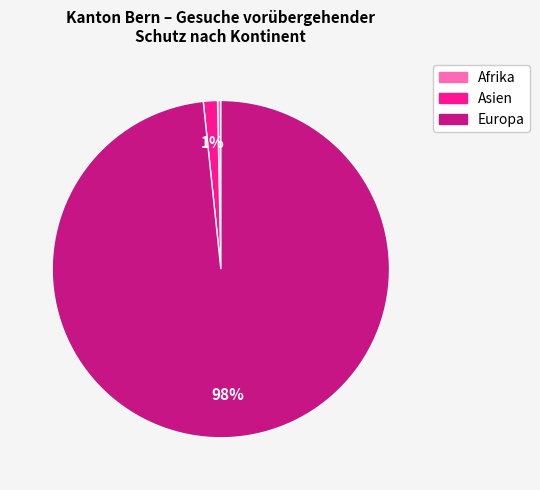

To the nearest percent, what is the average slice percentage?

33%